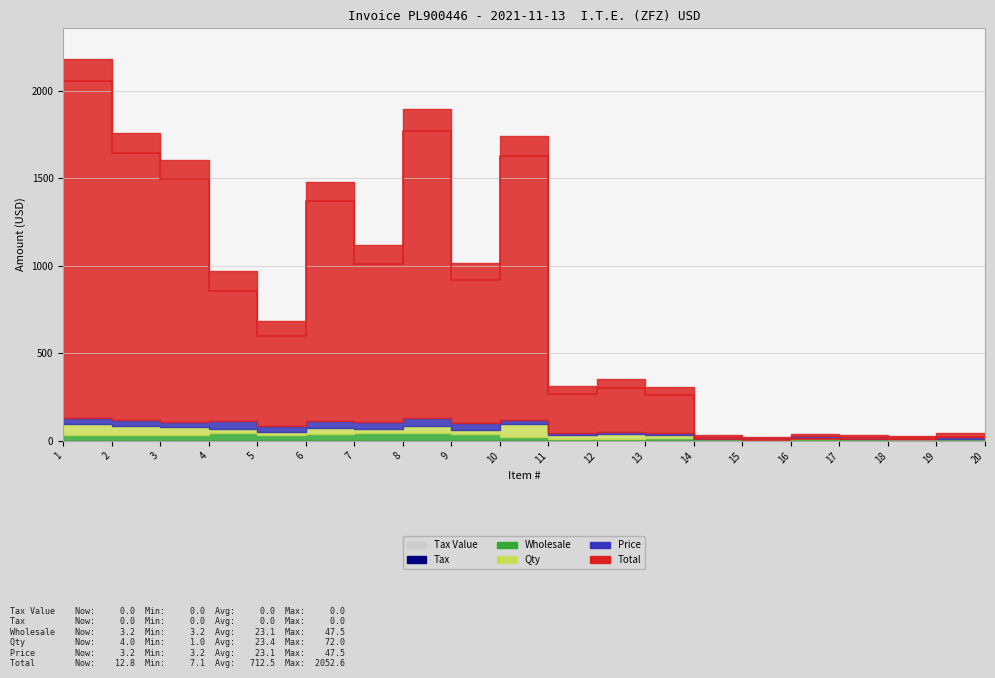

How many interior local valleys does the Qty series have?

3